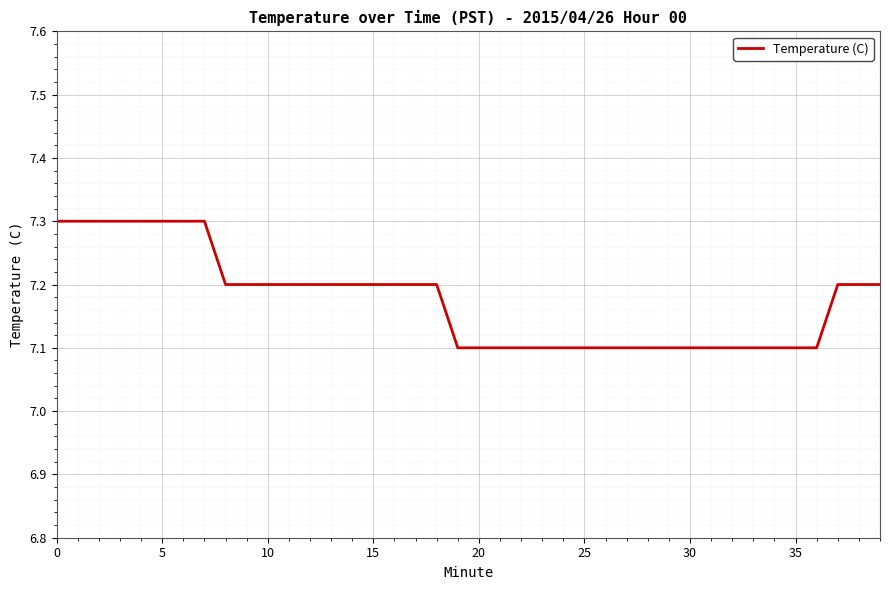

What is the greatest value displayed?

7.3